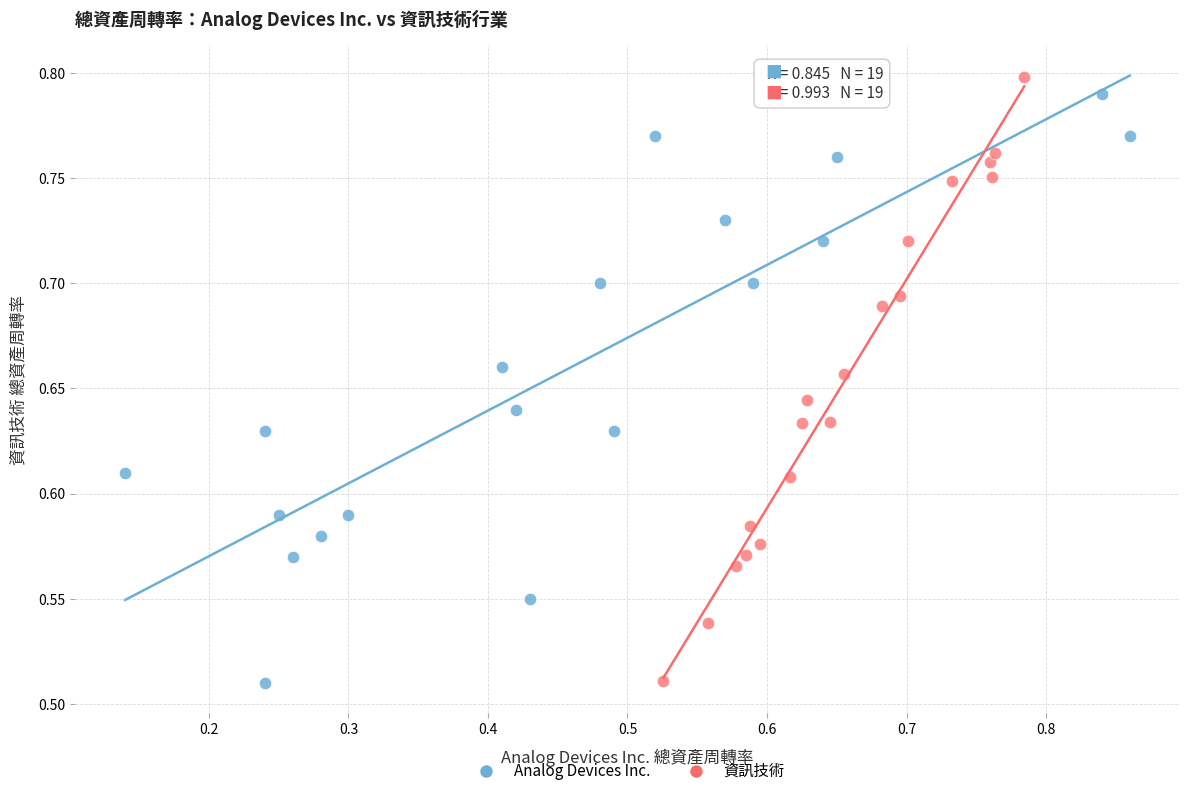

What are all the series names shown in the legend?

Analog Devices Inc., 資訊技術